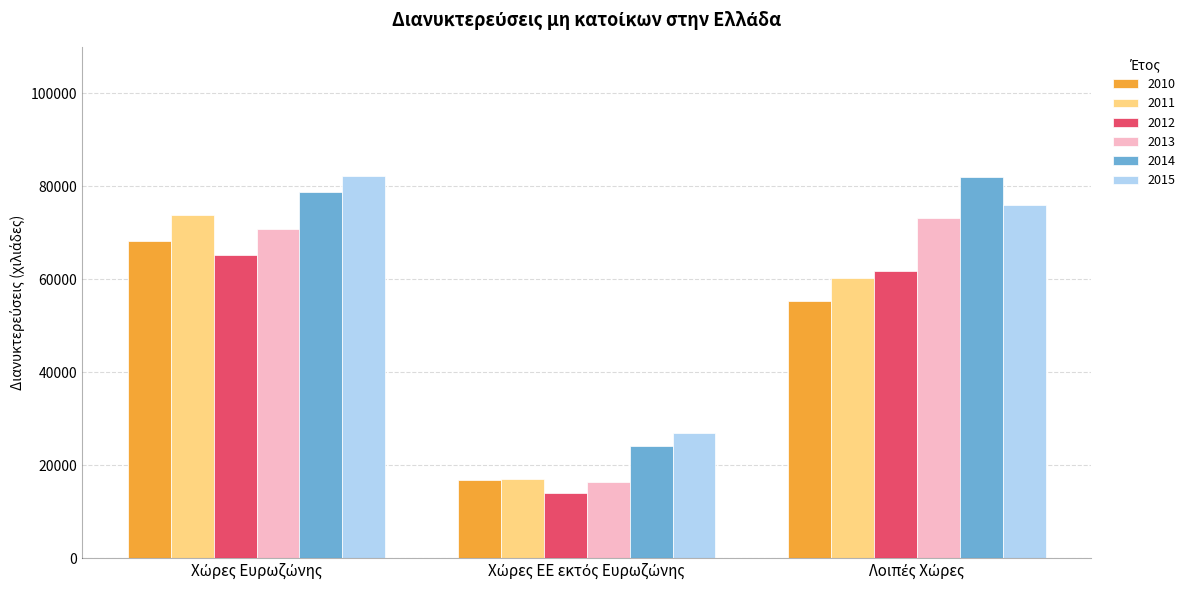

At how many categories does at least one series exceed 22154?

3